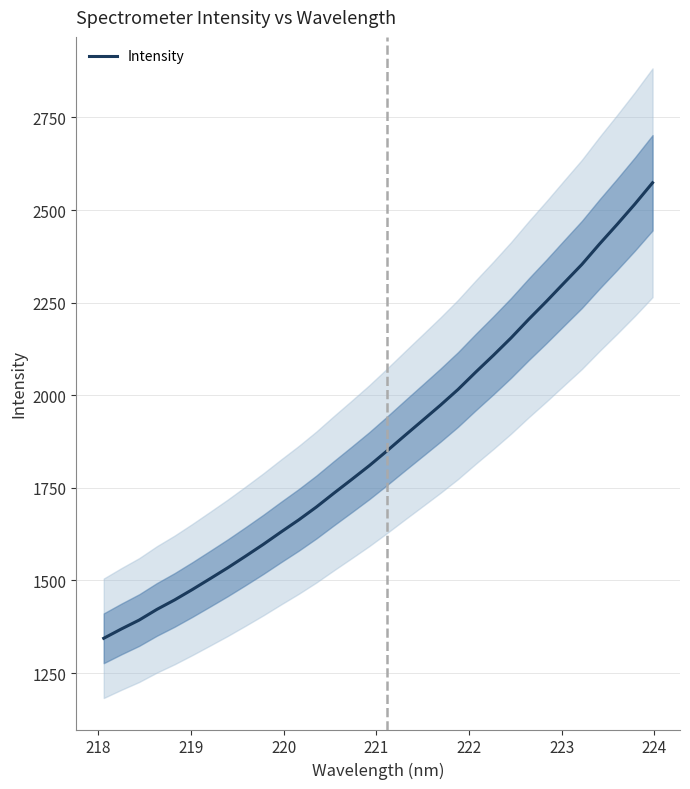

What is the maximum value for Intensity?

2573.6